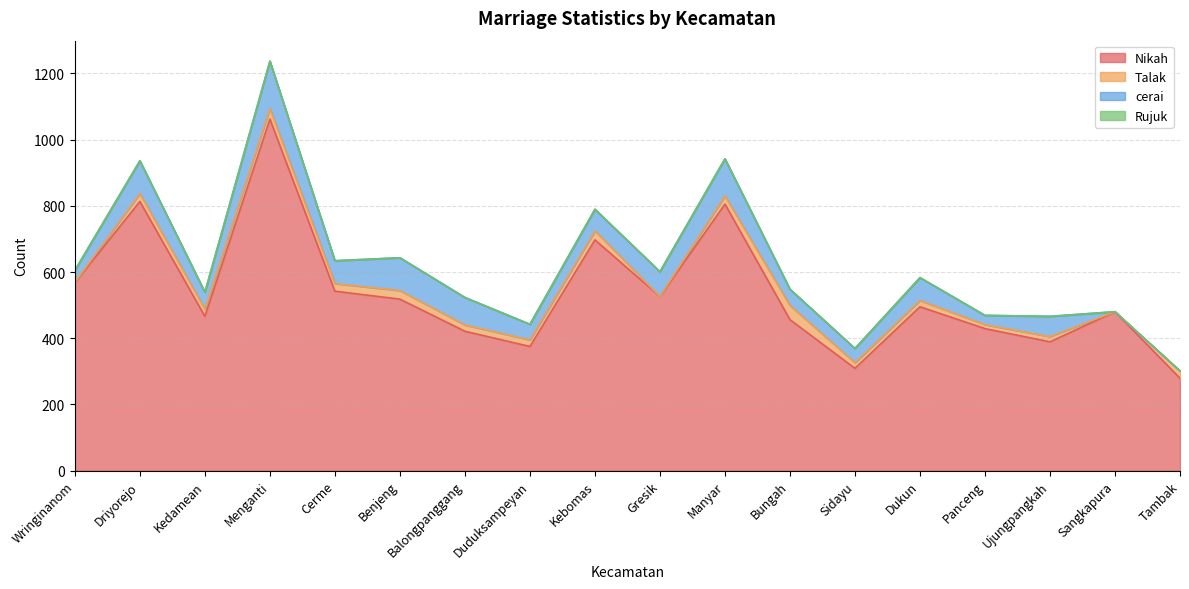

At which label does Nikah reach its peak?

Menganti